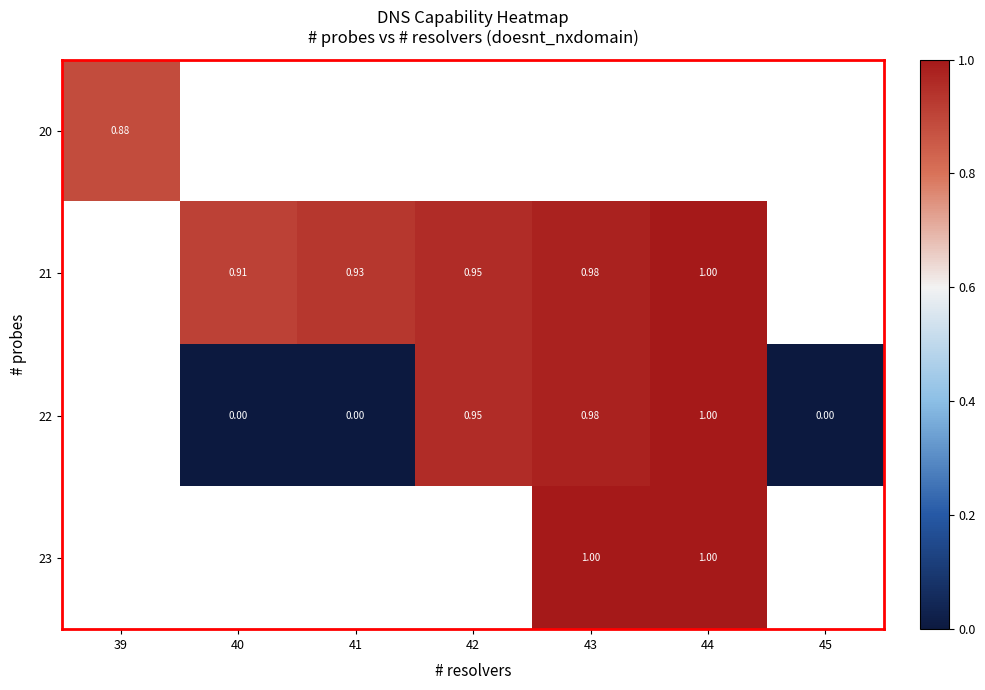

At how many categories does at least one series exceed 0?

6